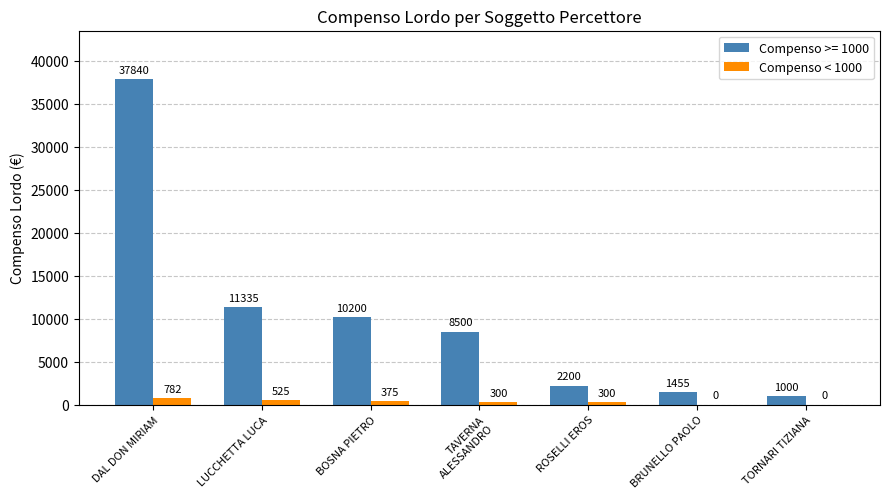

At which category does the chart reach its peak across all series?

DAL DON MIRIAM